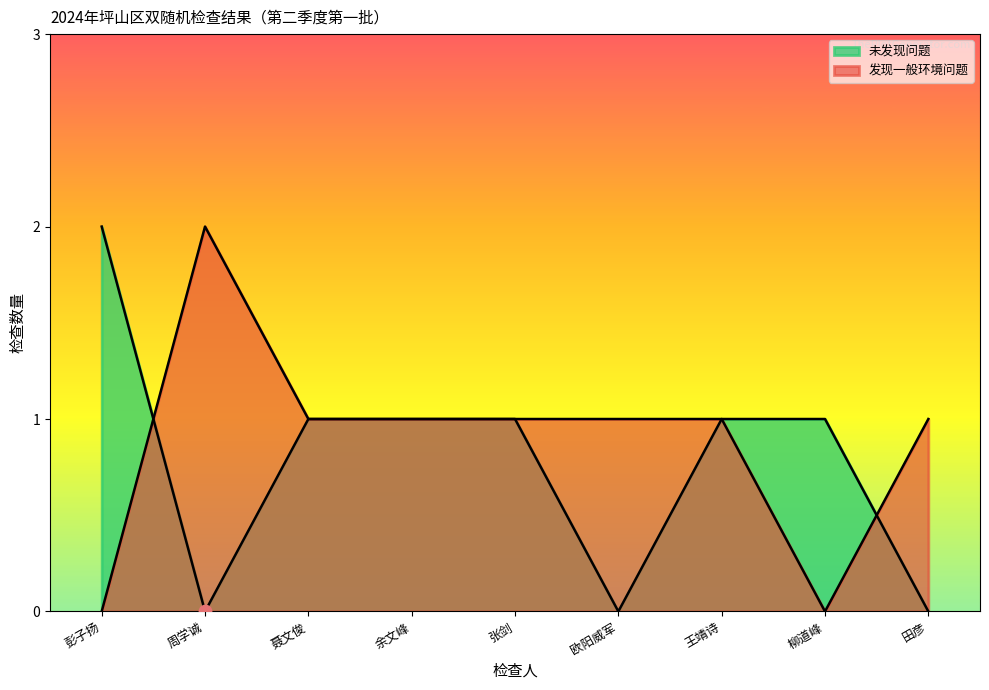

What are all the series names shown in the legend?

未发现问题, 发现一般环境问题